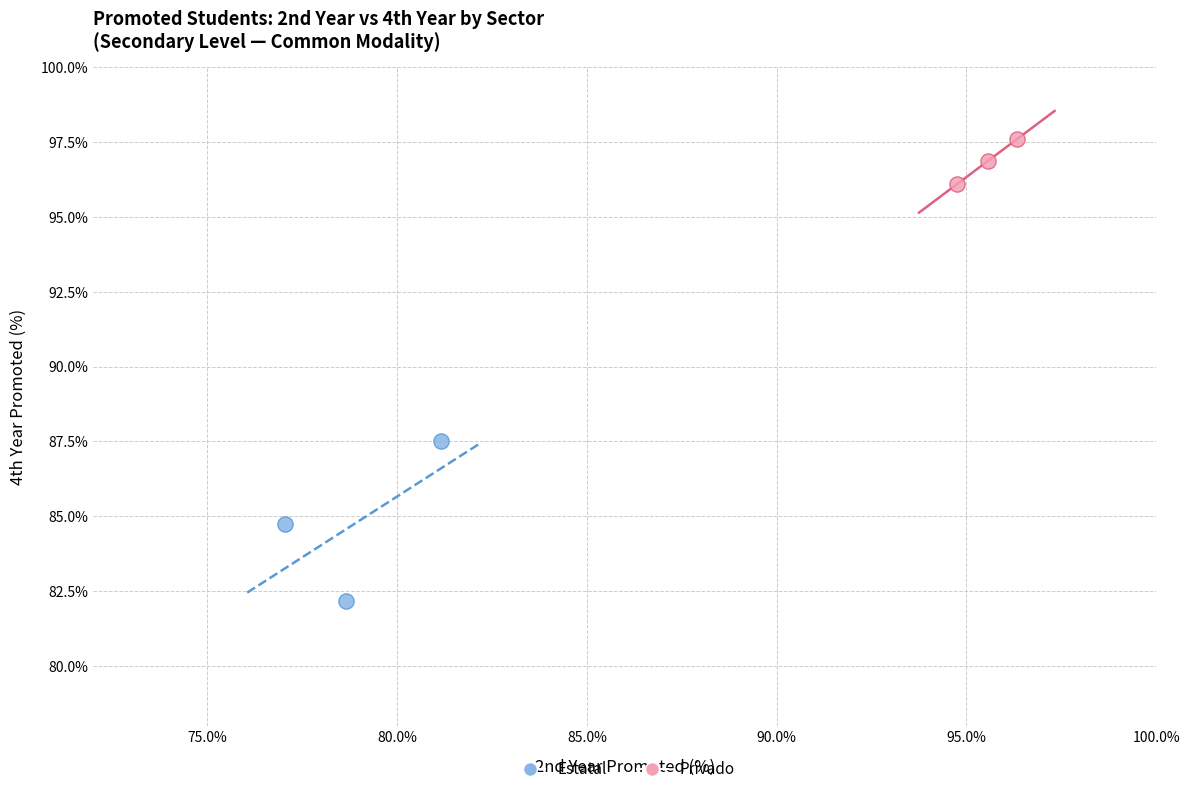

Which series has the widest spread of Y values?

Estatal